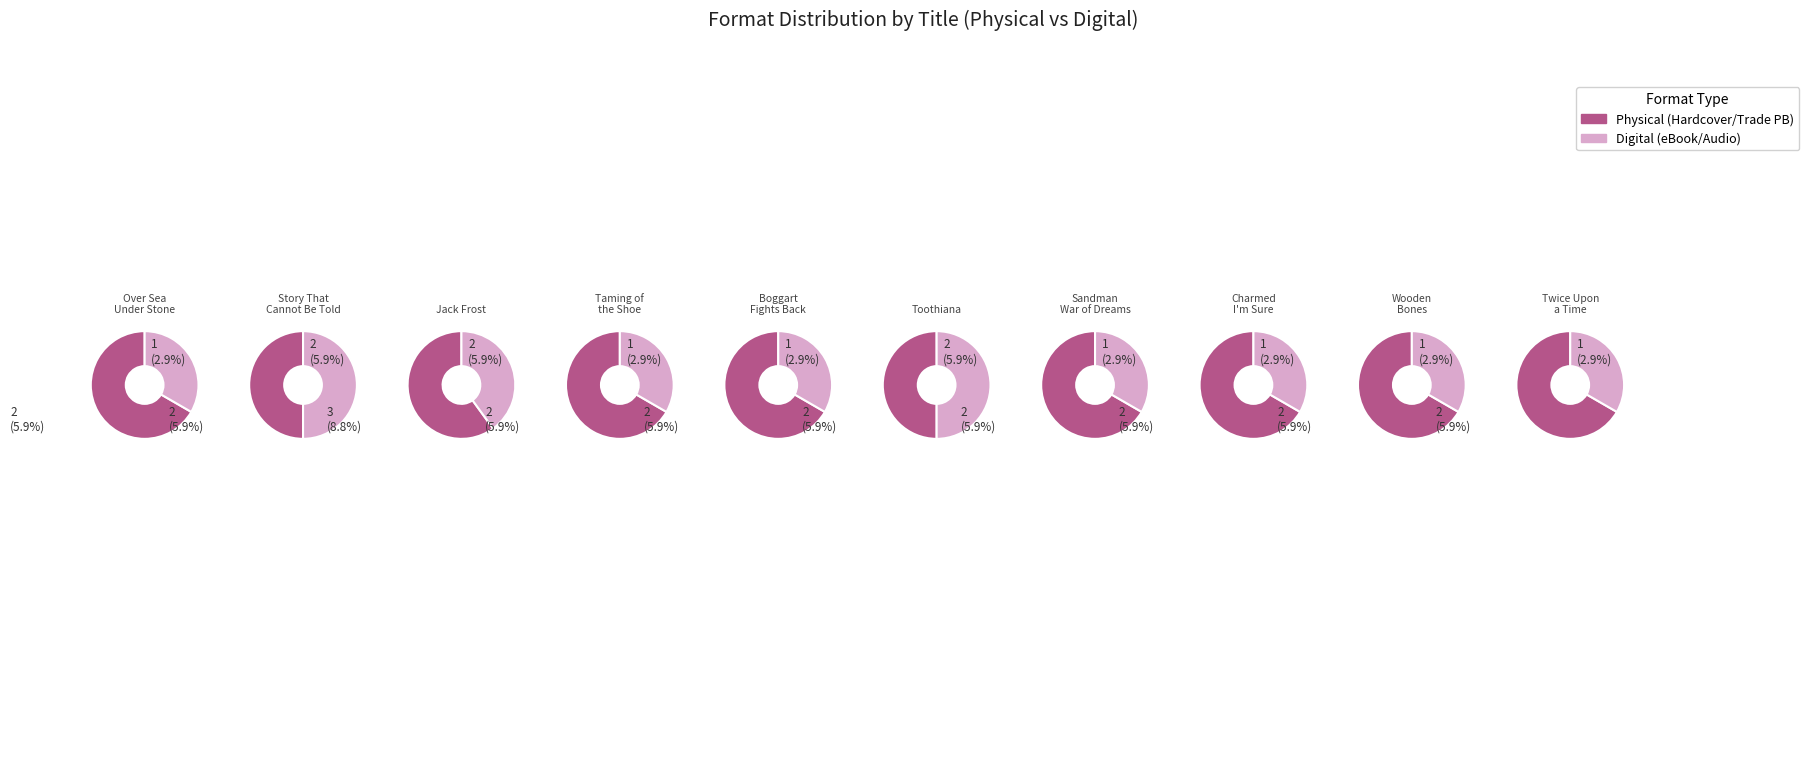

Which category has the smallest portion of the pie?

Over Sea, Under Stone